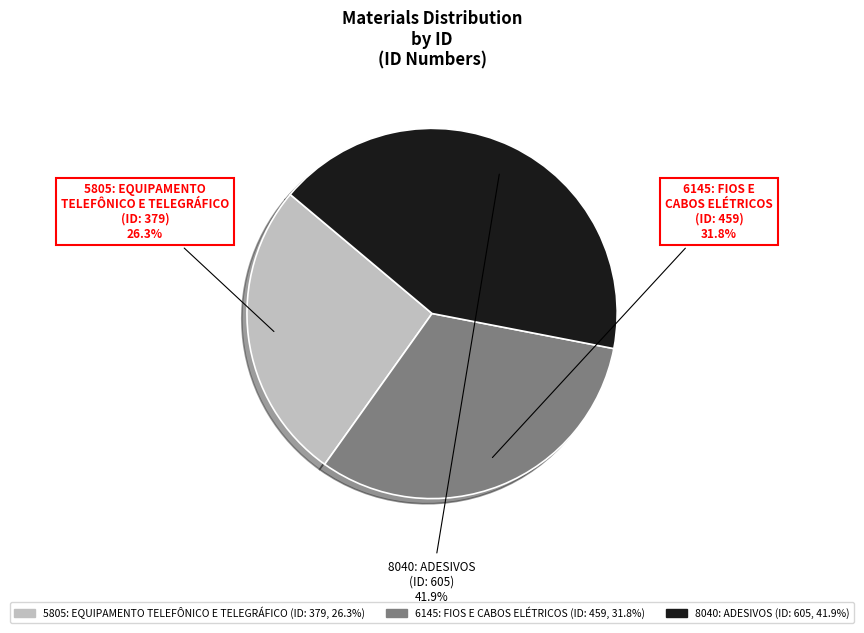

What is the ratio of the value at 8040: ADESIVOS to the value at 5805: EQUIPAMENTO TELEFÔNICO E TELEGRÁFICO?

1.6